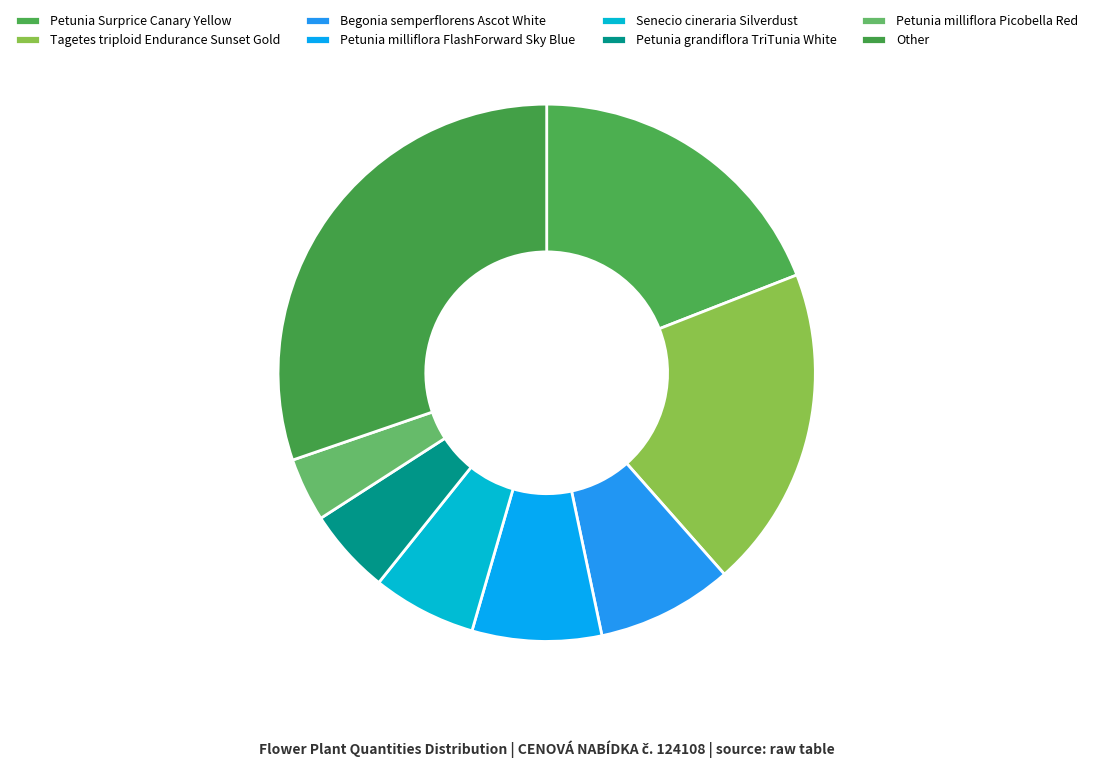

Does any single category account for the majority?

No